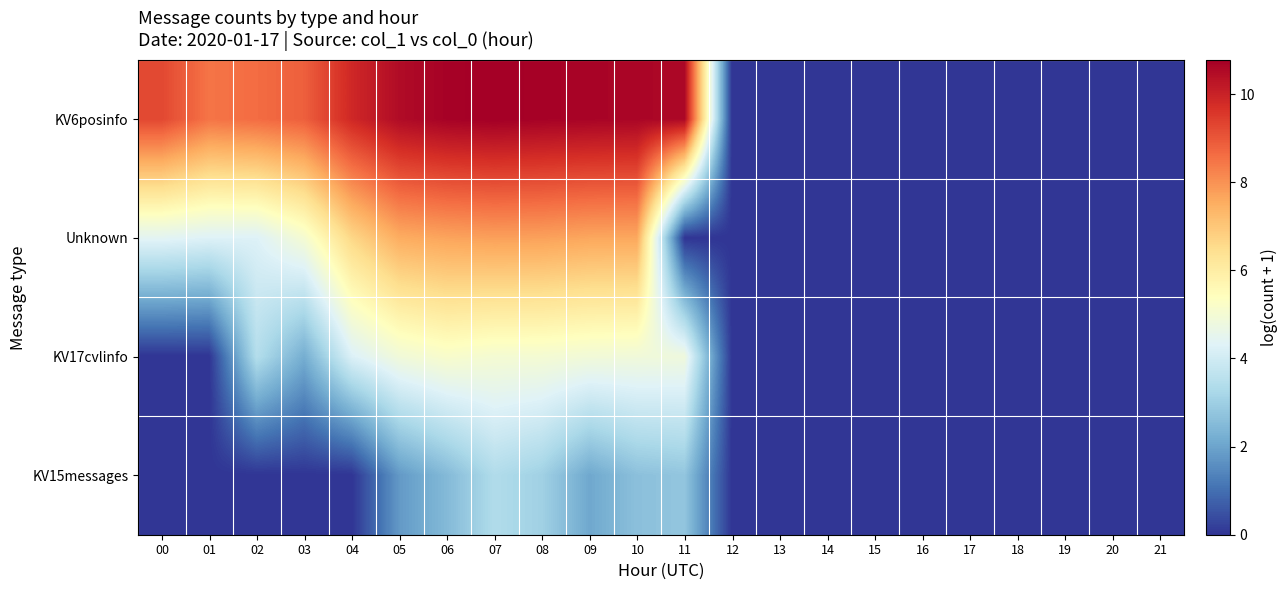

Rank the series at 04 from highest to lowest value.

KV6posinfo, Unknown, KV17cvlinfo, KV15messages